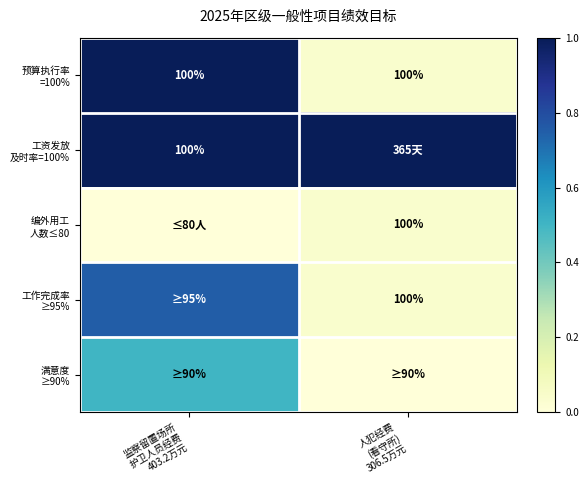

Which category has the highest value across all series?

监察留置场所
护卫人员经费
403.2万元